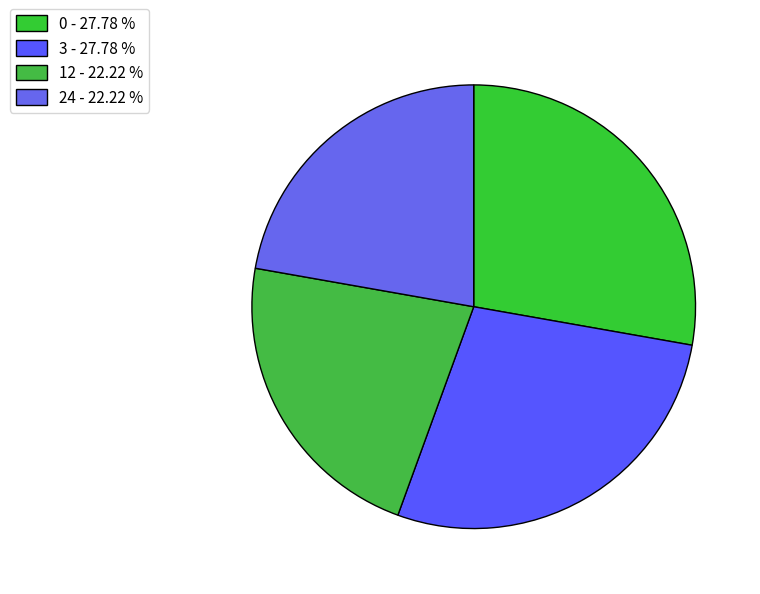

Does any single category account for the majority?

No